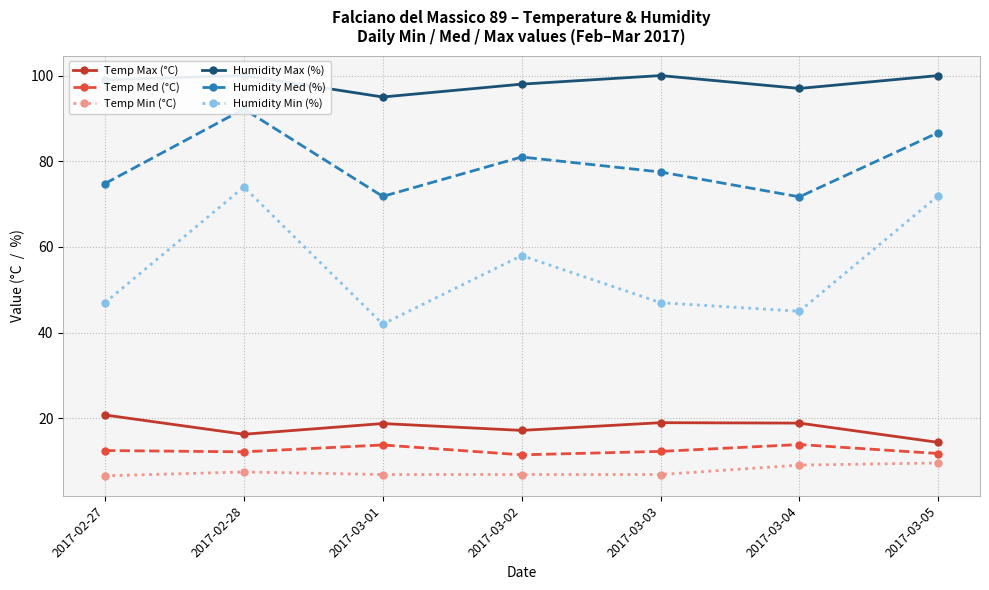

How many values in the Temp Max (°C) series are below 18?

3